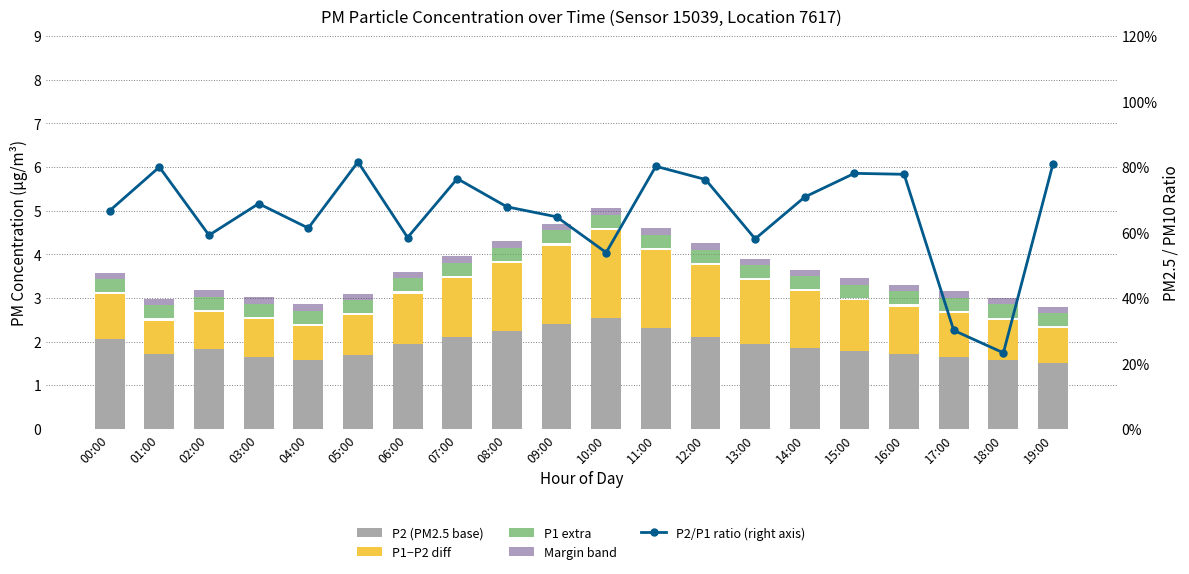

Reading left to right, what are all the values shown in this chart?

P2 (PM2.5 base): 2.1	1.7	1.8	1.6	1.6	1.7	1.9	2.1	2.2	2.4	2.5	2.3	2.1	1.9	1.9	1.8	1.7	1.6	1.6	1.5
P1−P2 diff: 1.0	0.8	0.9	0.9	0.8	0.9	1.1	1.4	1.5	1.8	2.0	1.8	1.6	1.4	1.3	1.2	1.1	1.0	0.9	0.8
P1 extra: 0.3	0.3	0.3	0.3	0.3	0.3	0.3	0.3	0.3	0.3	0.3	0.3	0.3	0.3	0.3	0.3	0.3	0.3	0.3	0.3
Margin band: 0.1	0.1	0.1	0.1	0.1	0.1	0.1	0.1	0.1	0.1	0.1	0.1	0.1	0.1	0.1	0.1	0.1	0.1	0.1	0.1
P2/P1 ratio (right axis): 0.7	0.8	0.6	0.7	0.6	0.8	0.6	0.8	0.7	0.6	0.5	0.8	0.8	0.6	0.7	0.8	0.8	0.3	0.2	0.8